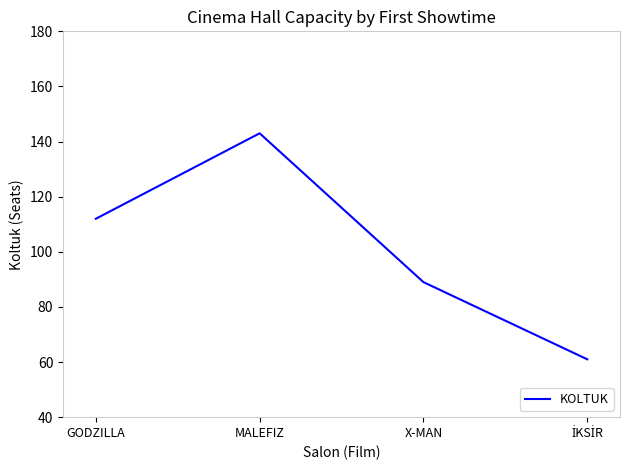

What is the average value?

101